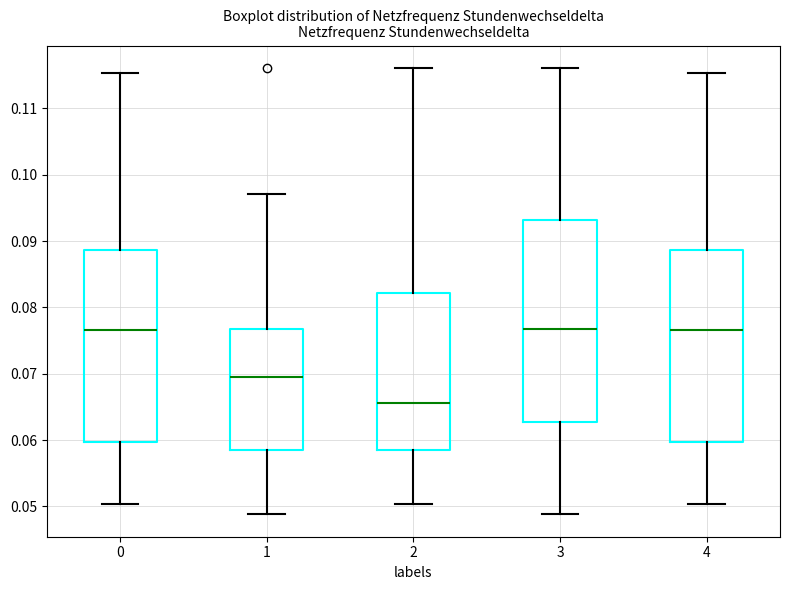

Which box is the tallest, from its lower edge to its upper edge?

3